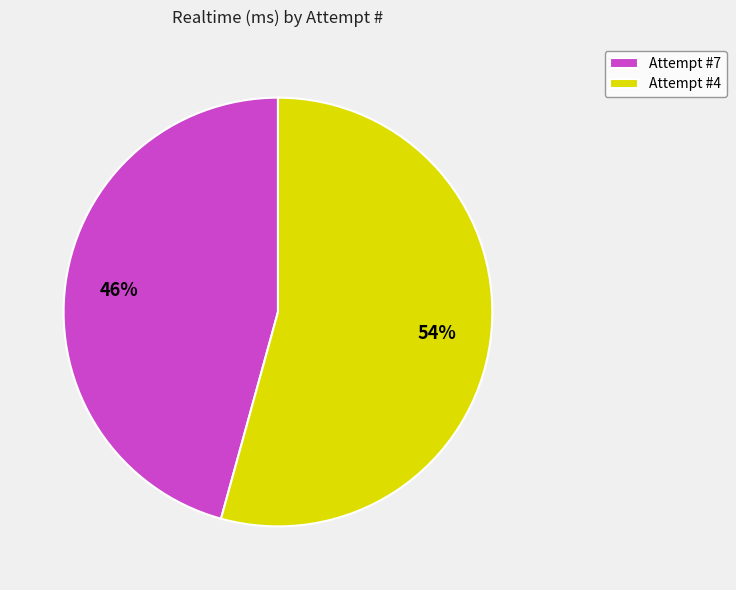

What percentage is the Attempt #4 slice, to the nearest percent?

54%